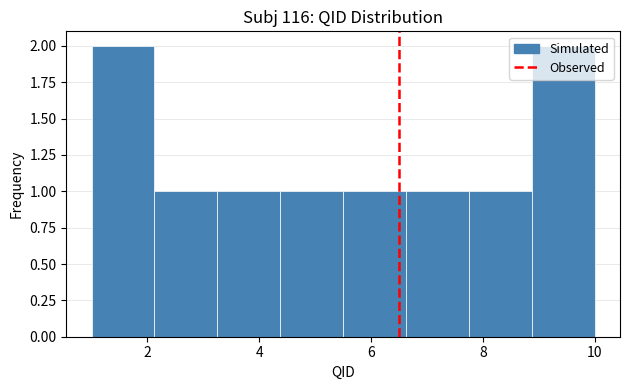

Reading left to right, transcribe this chart: for each bar, give the range it covers on the x-axis and its height. Neither the bar edges nor the heights are printed on the chart, so give them approximately, as read against the axes.

1.0 to 2.2: 2
2.2 to 3.2: 1
3.2 to 4.4: 1
4.4 to 5.6: 1
5.6 to 6.6: 1
6.6 to 7.8: 1
7.8 to 8.8: 1
8.8 to 10.0: 2